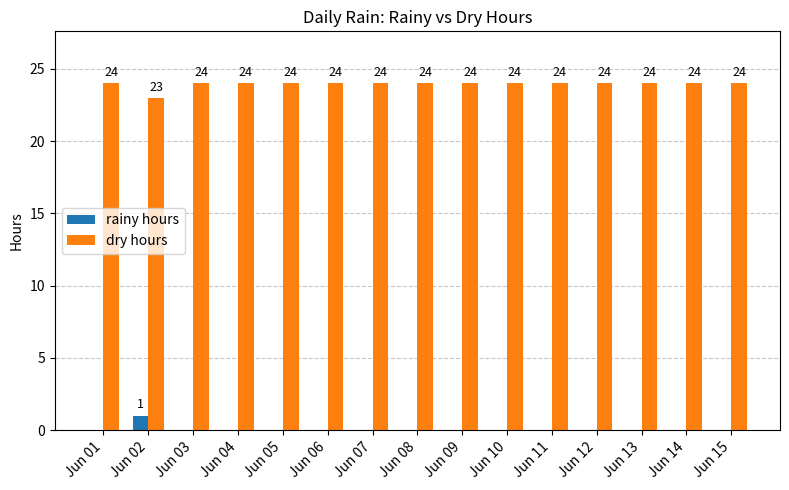

What is the greatest value displayed?

24